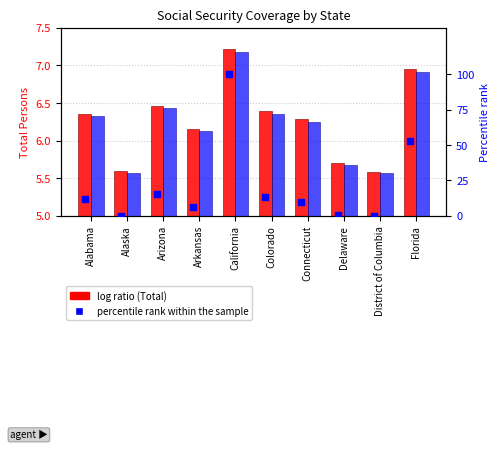

What is the total value across all series at Colorado?

25.7